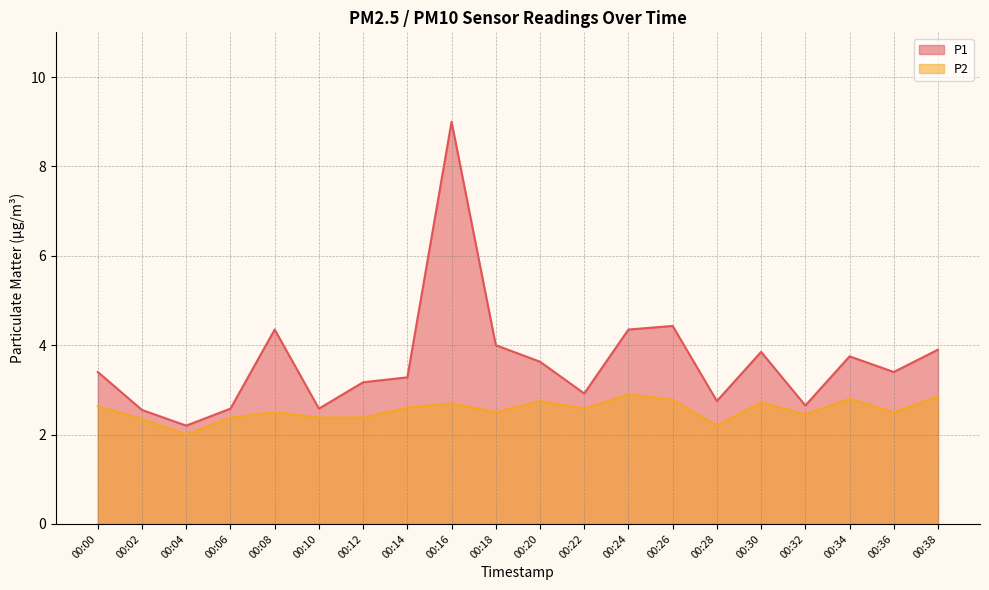

Where is the first local maximum for P1?

00:08